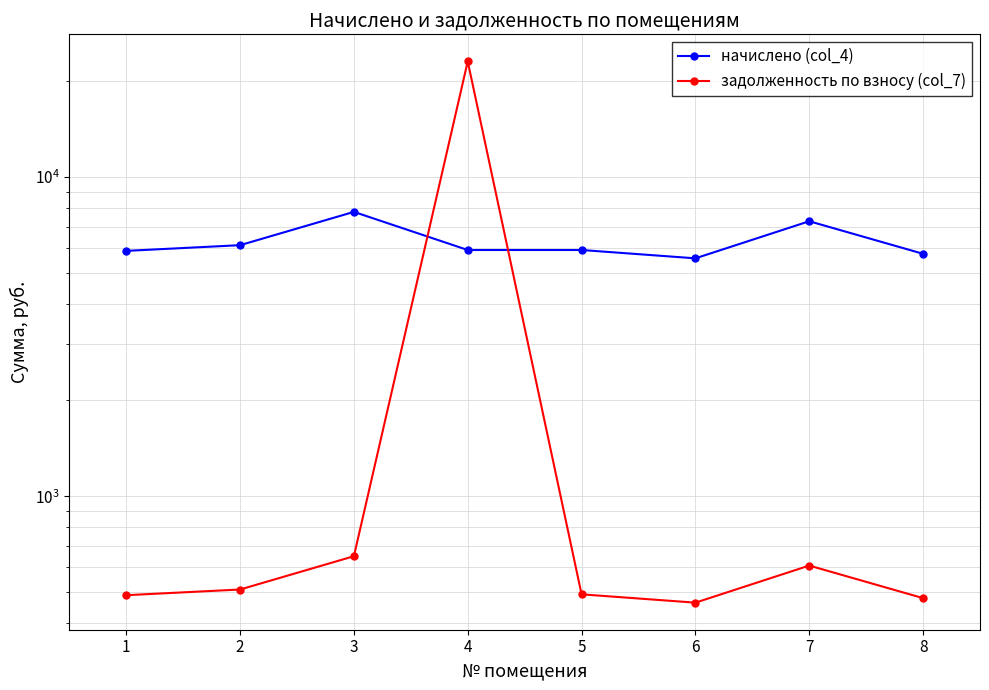

How many intersections are there between начислено (col_4) and задолженность по взносу (col_7)?

2